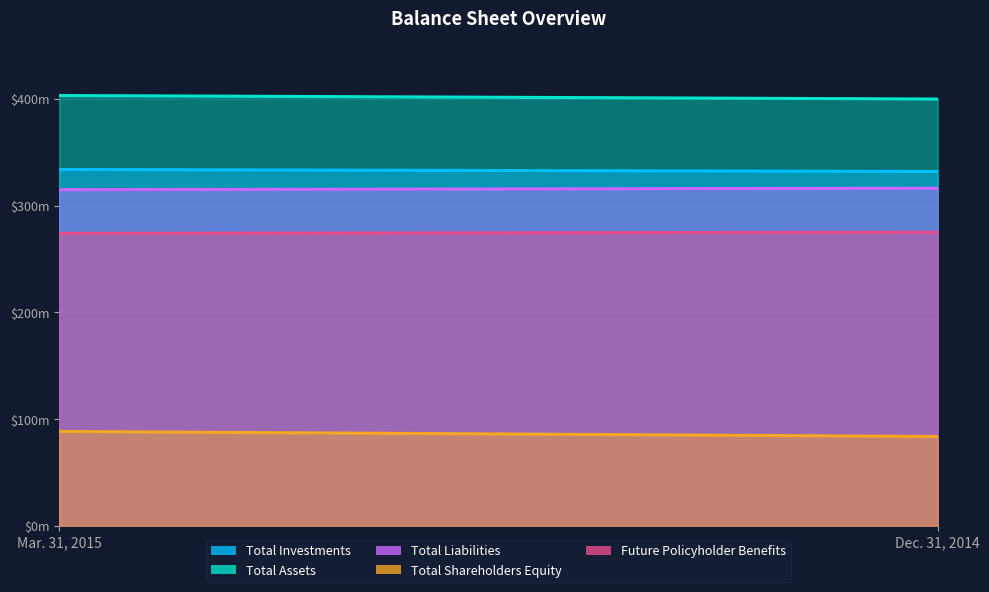

Which label corresponds to the smallest value in the chart?

Dec. 31, 2014